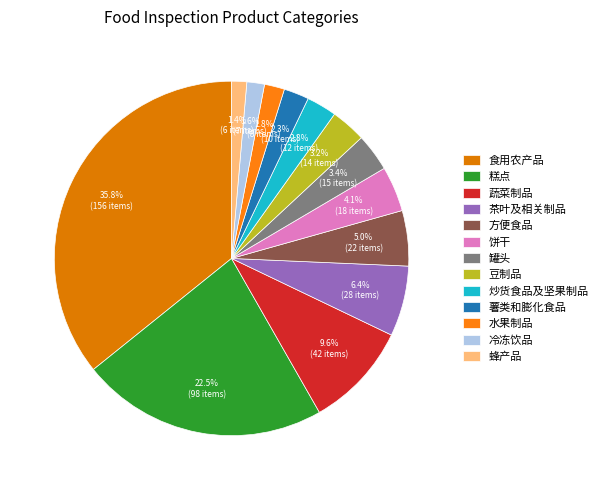

How many segments does this pie chart have?

13